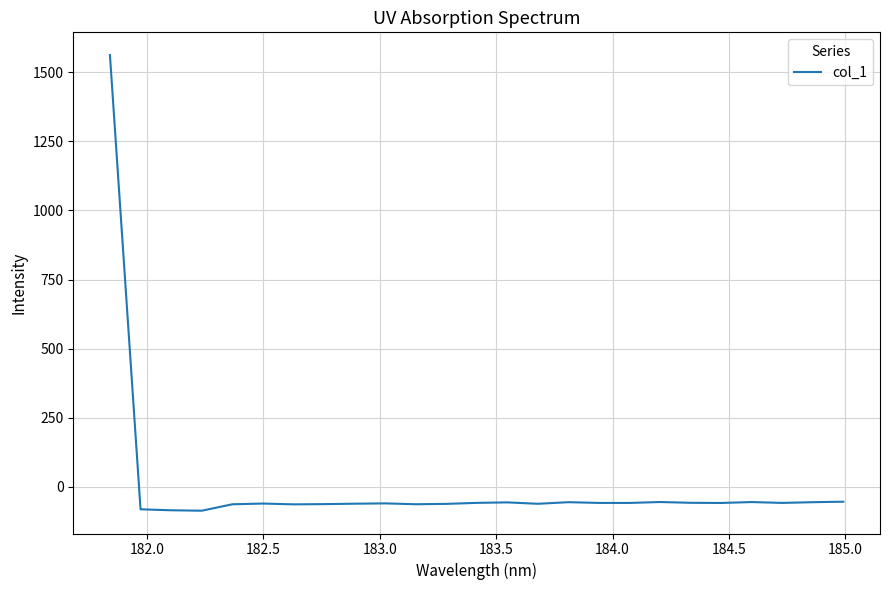

What is the minimum value shown in the chart?

-86.0